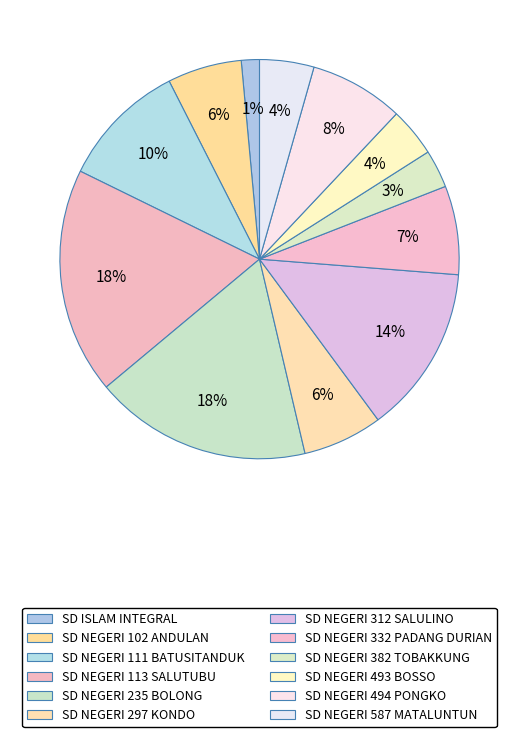

To the nearest percent, what is the difference between the SD NEGERI 494 PONGKO and SD NEGERI 587 MATALUNTUN slice percentages?

3%